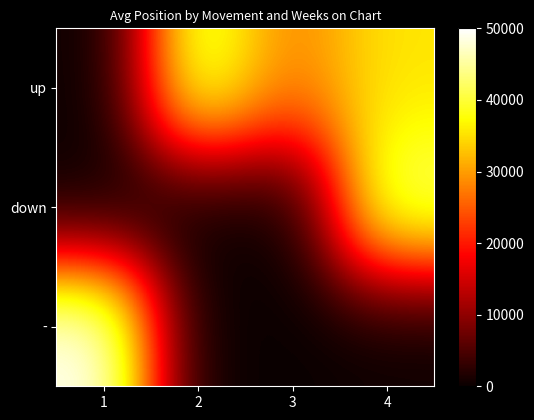

Rank the series by their maximum value, from highest to lowest.

-, down, up